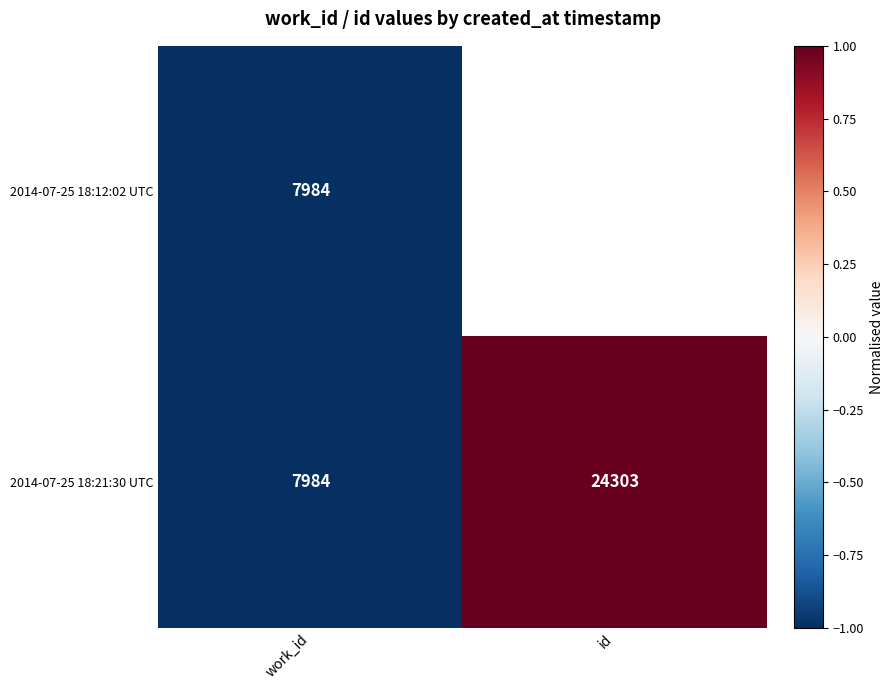

What is the difference between the maximum and minimum values in the 2014-07-25 18:21:30 UTC series?

16319.0